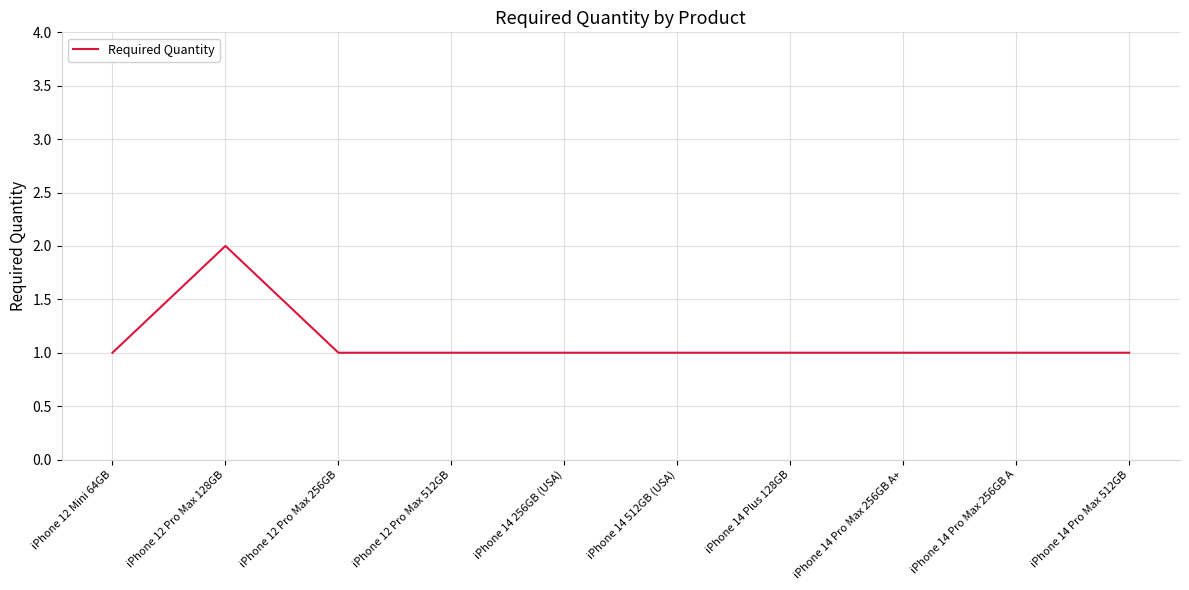

What is the difference between the maximum and minimum values?

1